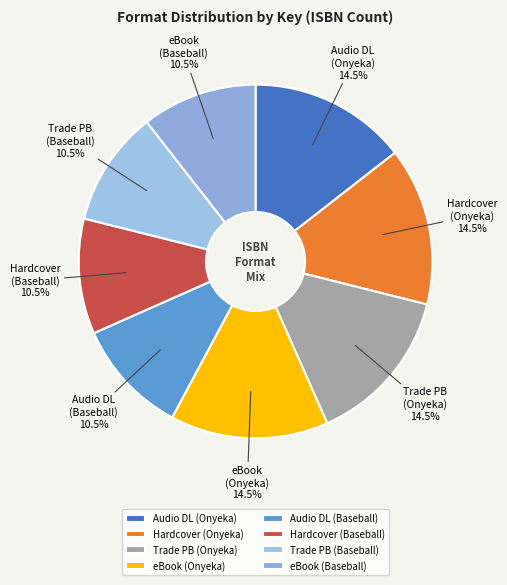

What is the ratio of the value at eBook (Baseball) to the value at Audio DL (Onyeka)?

0.7